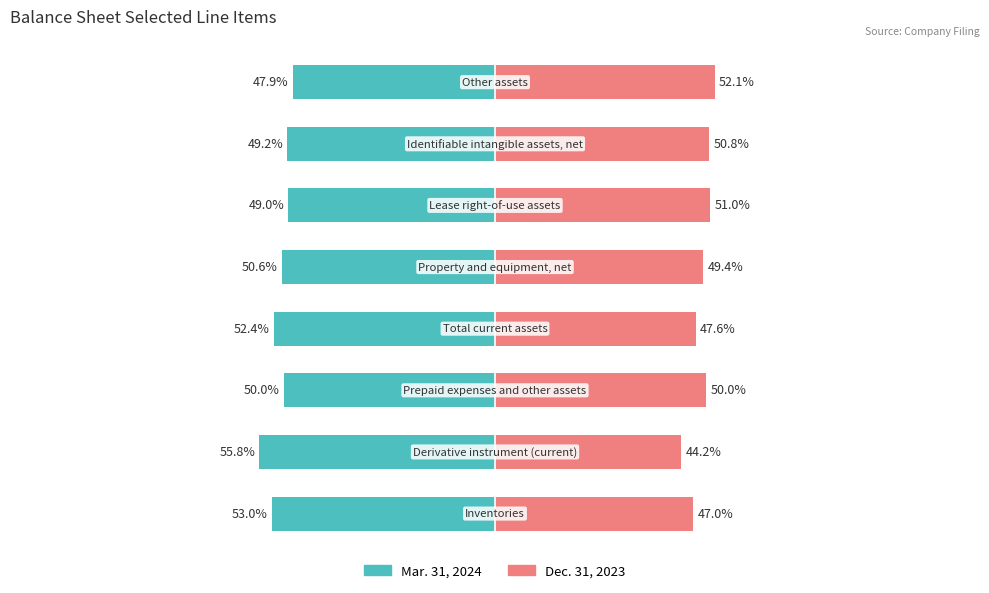

What are all the series names shown in the legend?

Mar. 31, 2024, Dec. 31, 2023